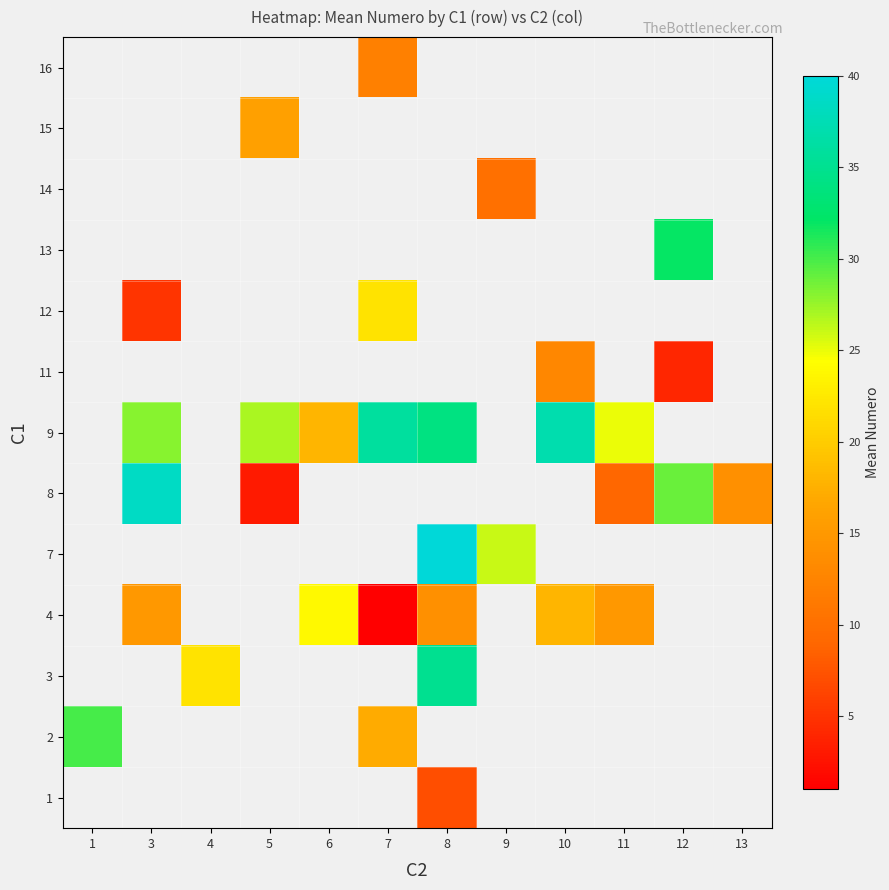

Is the value of 12 at 9 greater than the value of 11 at 7?

No